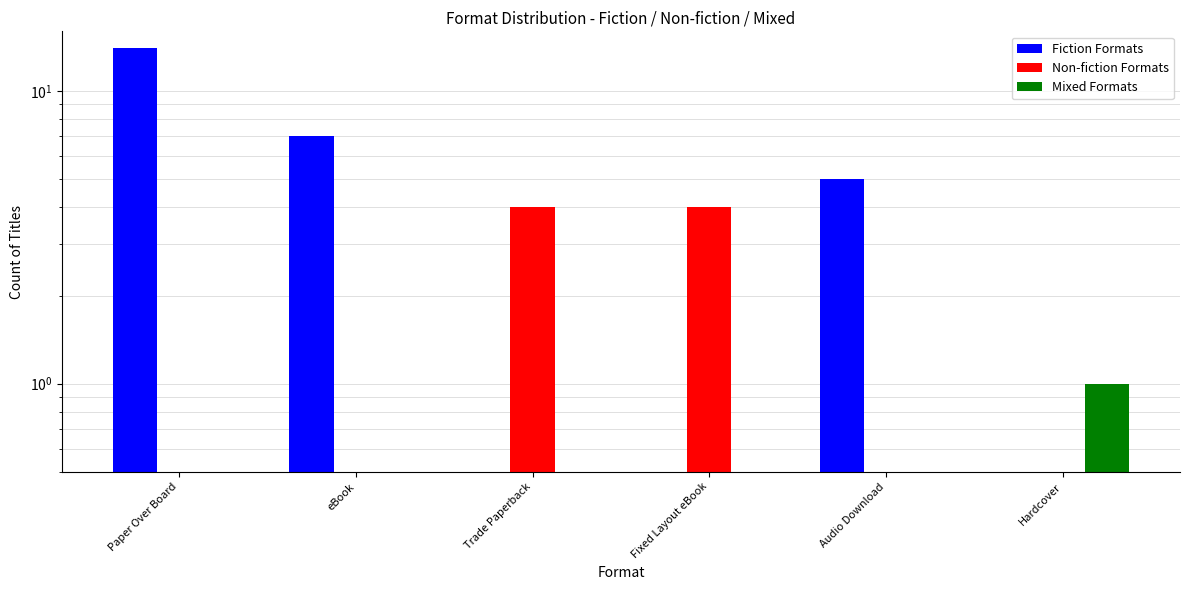

Which series has the largest total across all categories?

Fiction Formats